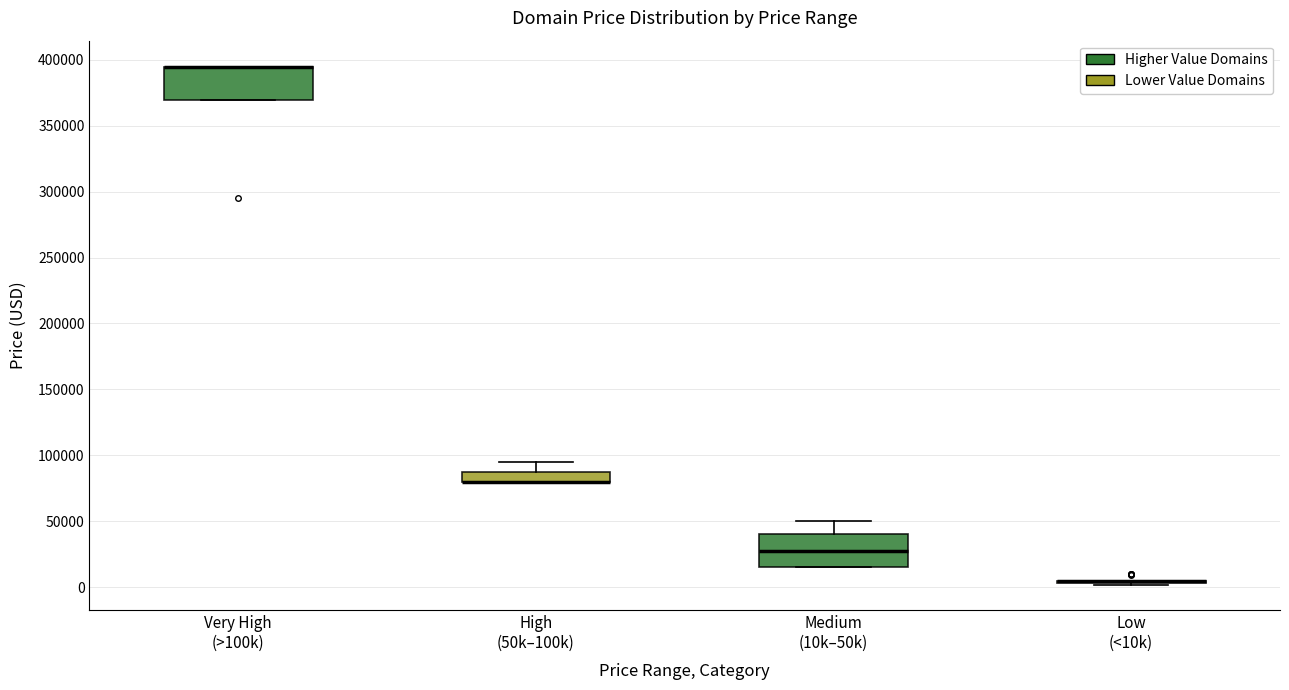

Reading left to right, transcribe this box plot: for each box, give where its median line is, the range the box spans, and where its two whiskers end, as read against the y-axis. The values are not printed on the chart, so give them approximately, as read against the axis.

Very High (>100k): median 395000 (drawn on the box's upper edge), box 370000 to 395000, whiskers 370000 to 395000
High (50k–100k): median 80000 (drawn on the box's lower edge), box 80000 to 85000, whiskers 80000 to 95000
Medium (10k–50k): median 25000, box 15000 to 40000, whiskers 15000 to 50000
Low (<10k): box collapsed to a line at 5000, whiskers 0 to 5000